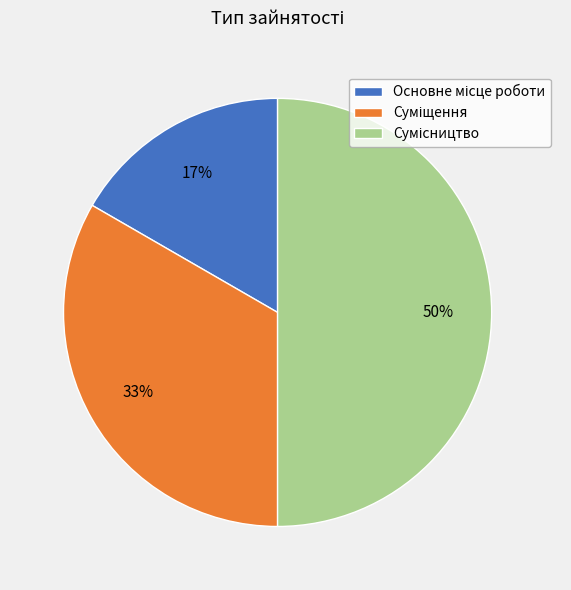

To the nearest percent, what is the difference between the largest and smallest slice percentages?

33%